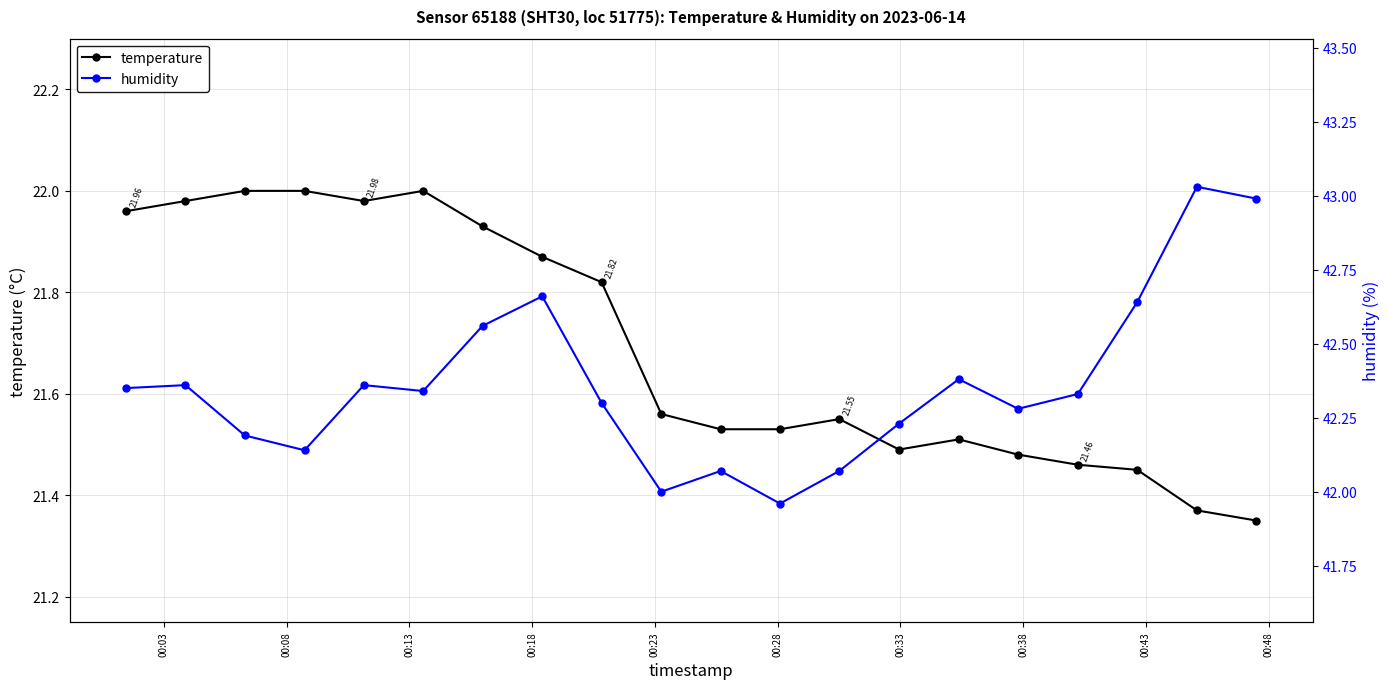

What is the average value of the temperature series?

21.7